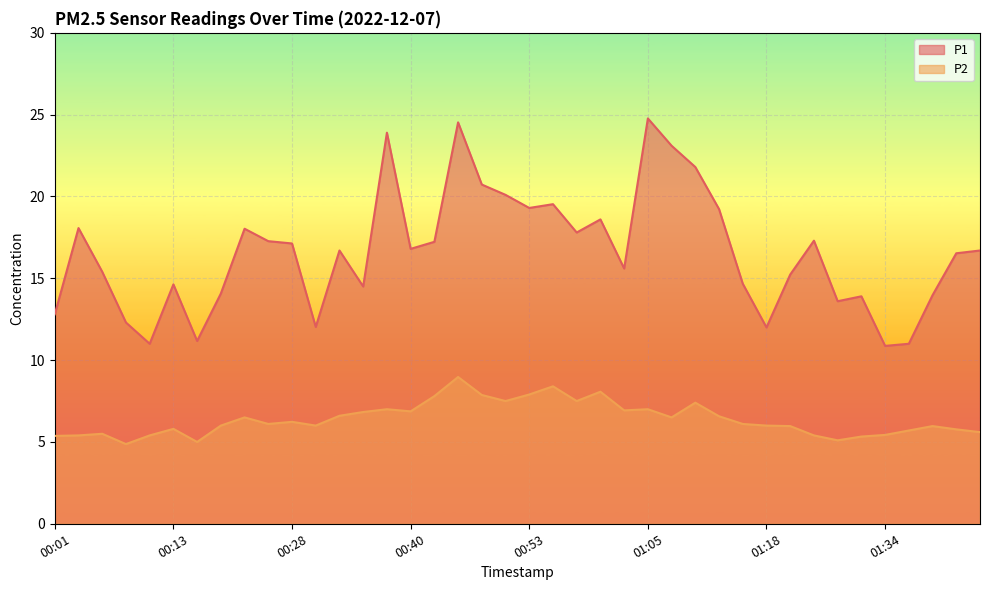

Which series has the widest spread of values?

P1